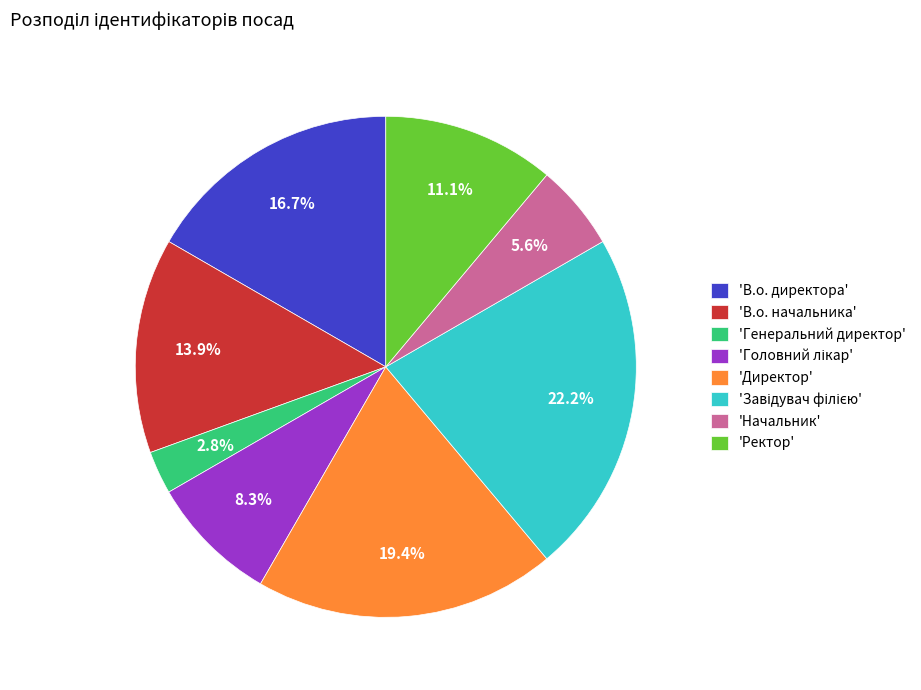

How many slices are in this pie chart?

8